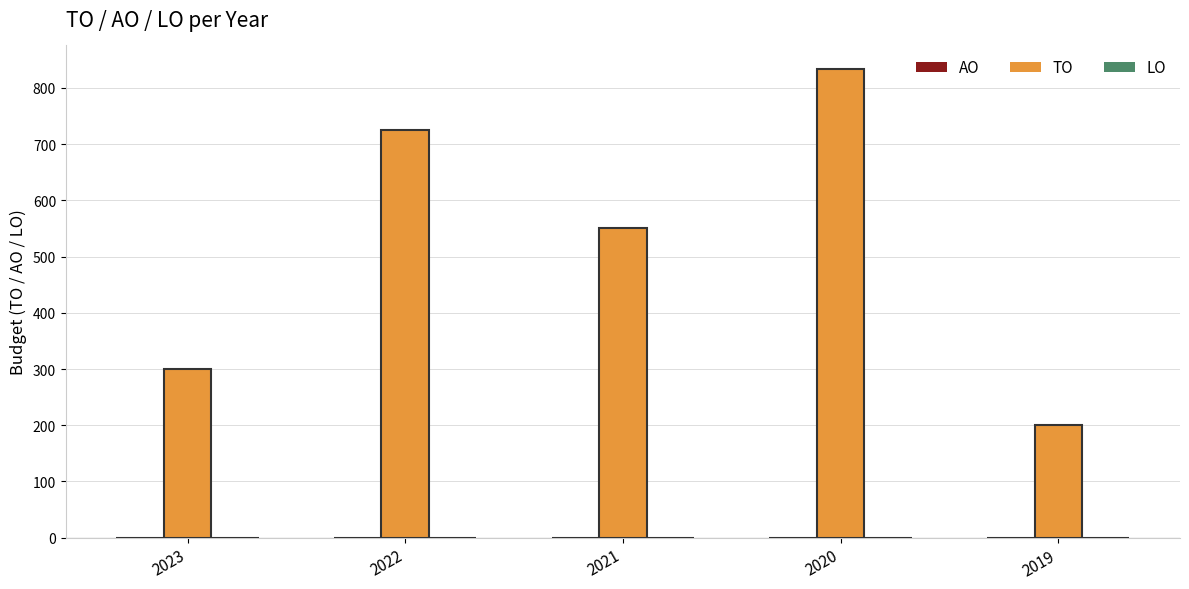

Read the value at 2020, to the nearest 10.

830